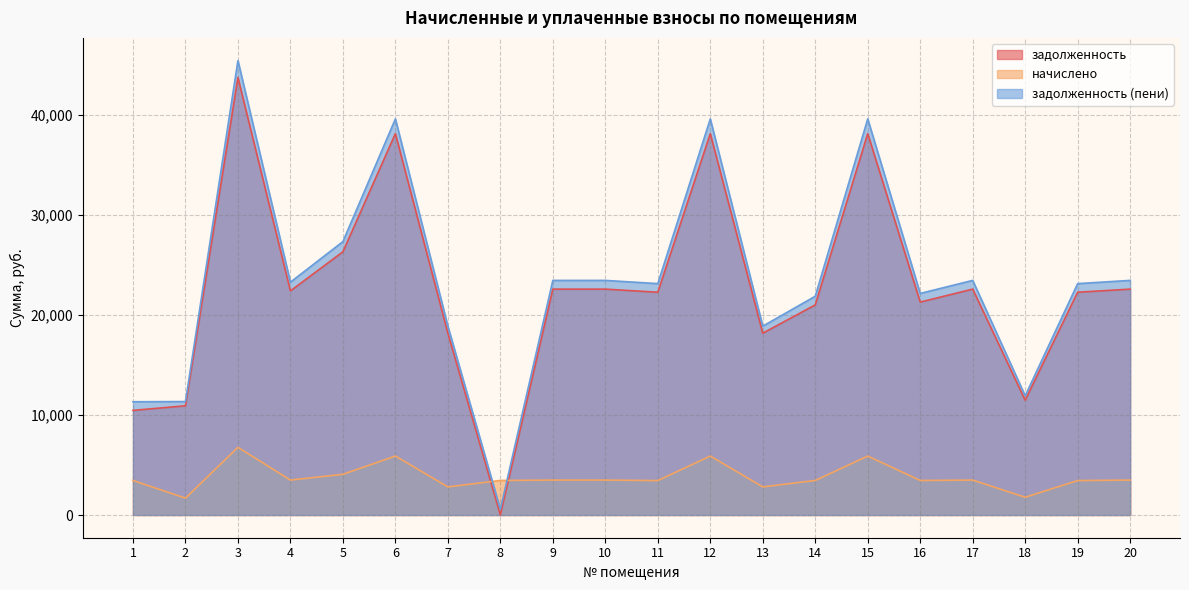

What value does the задолженность series have at 6?

38159.2